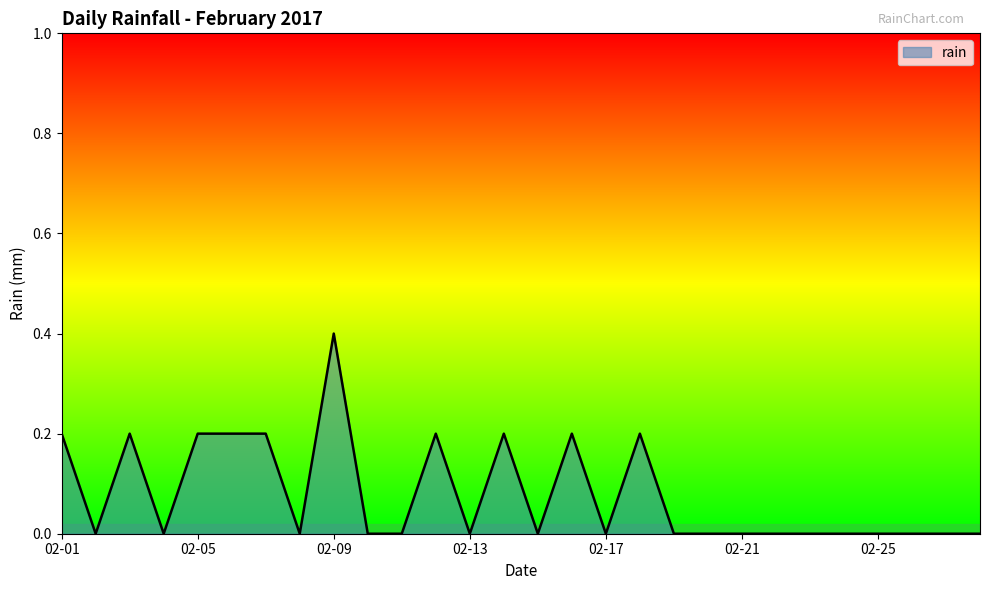

What is the difference between the maximum and minimum values?

0.4